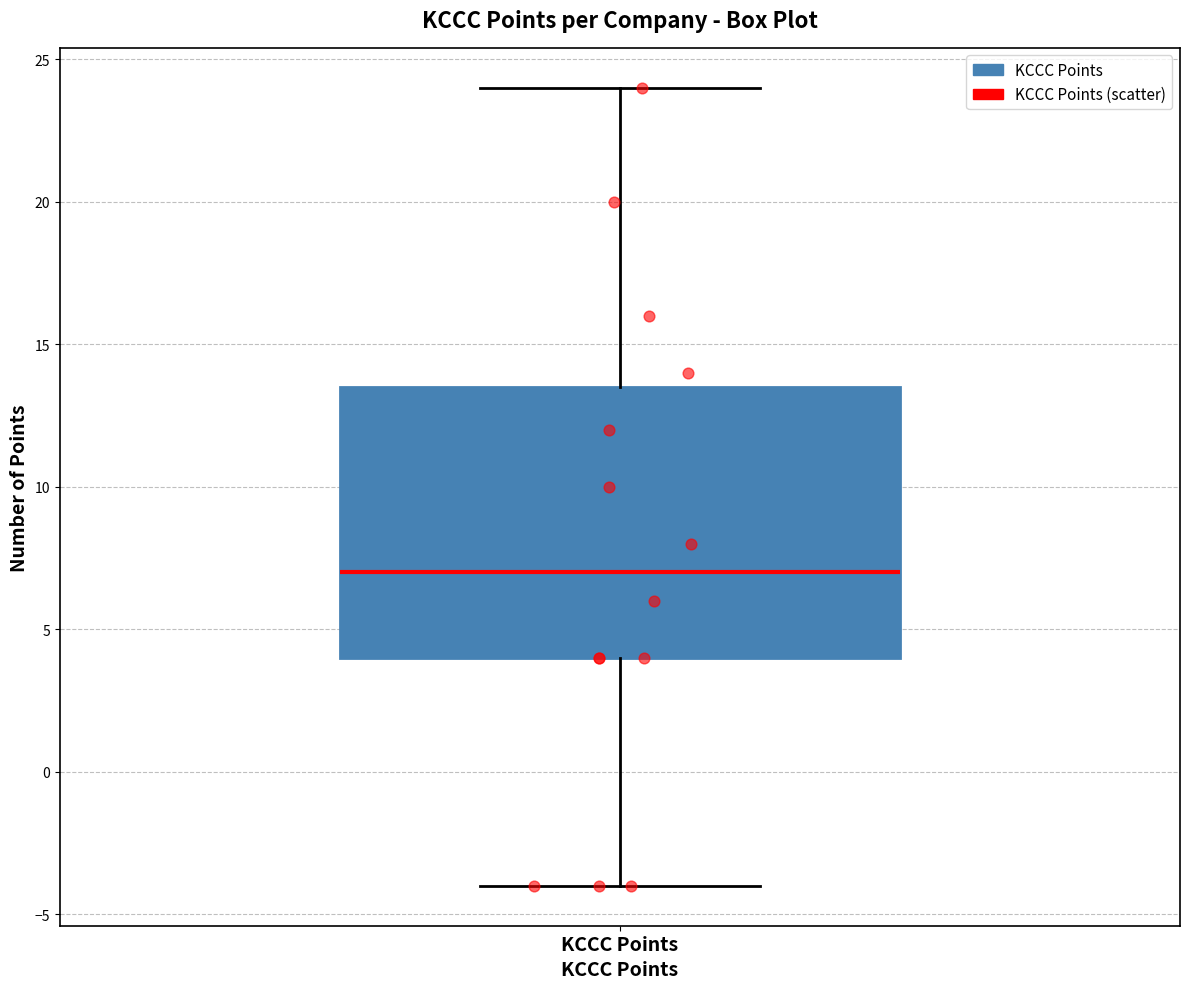

Where does the upper whisker of the box for KCCC Points end on the y-axis? The values are not printed on the chart, so give them approximately, as read against the axis.

24.0